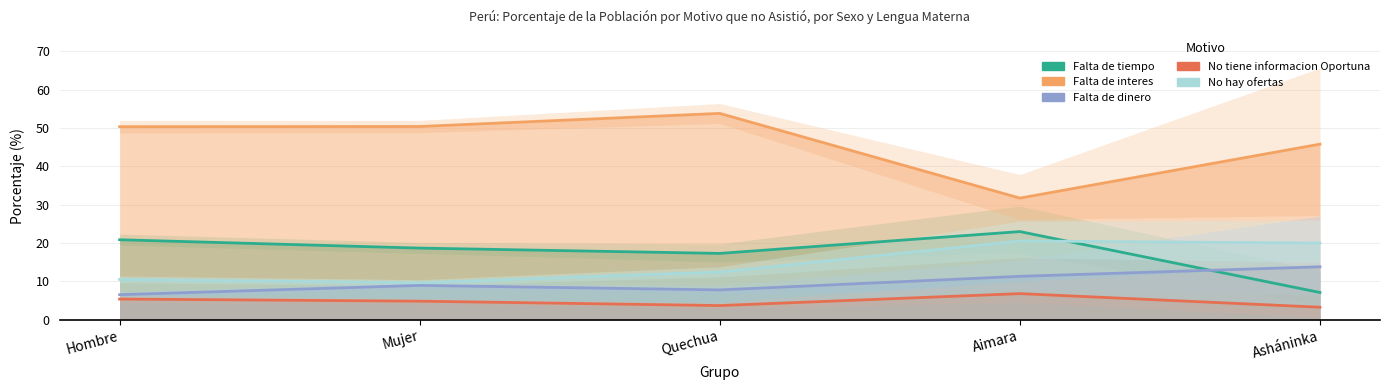

What is the label of the 2nd point from the left?

Mujer